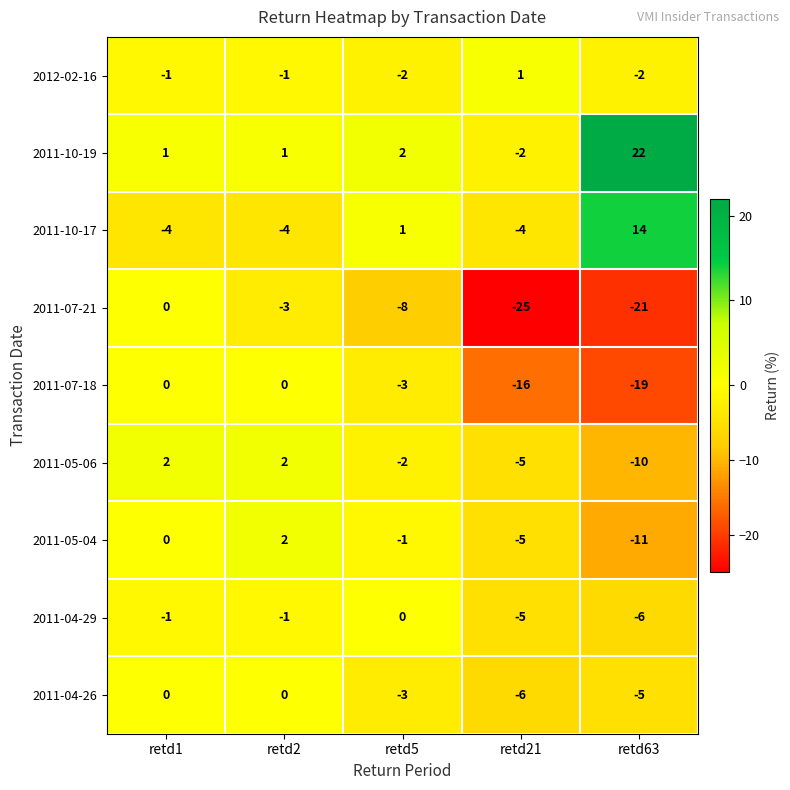

The value of 2011-05-04 at retd63 is -18. True or false?

False